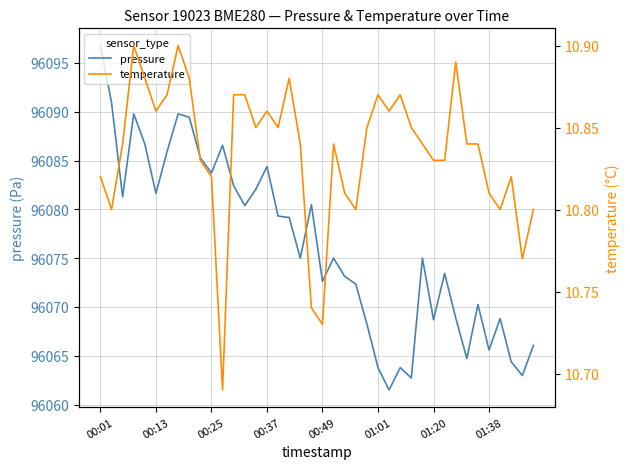

How many values in the pressure series are below 96075?

18